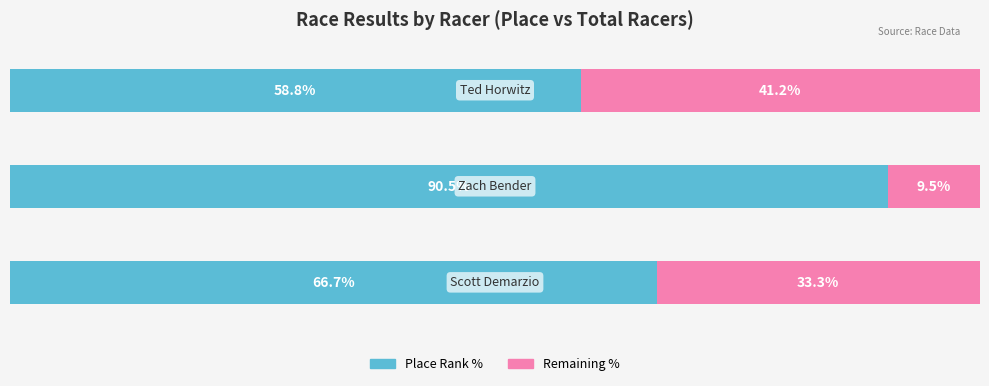

What is the value of the Remaining % bar at the 1st from the left?

33.3